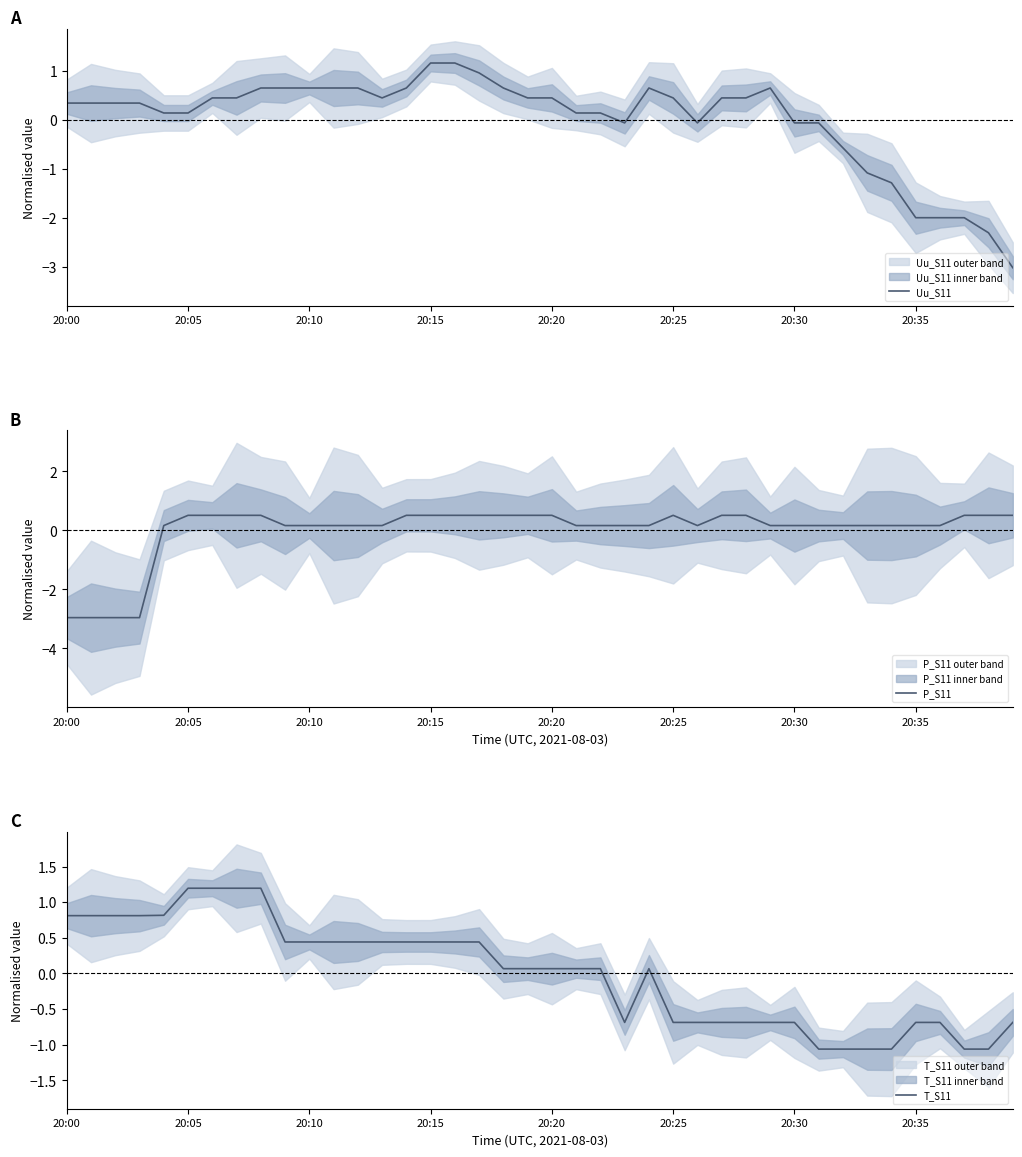

Between which two adjacent categories do T_S11 and Uu_S11 first intersect?

8 and 9